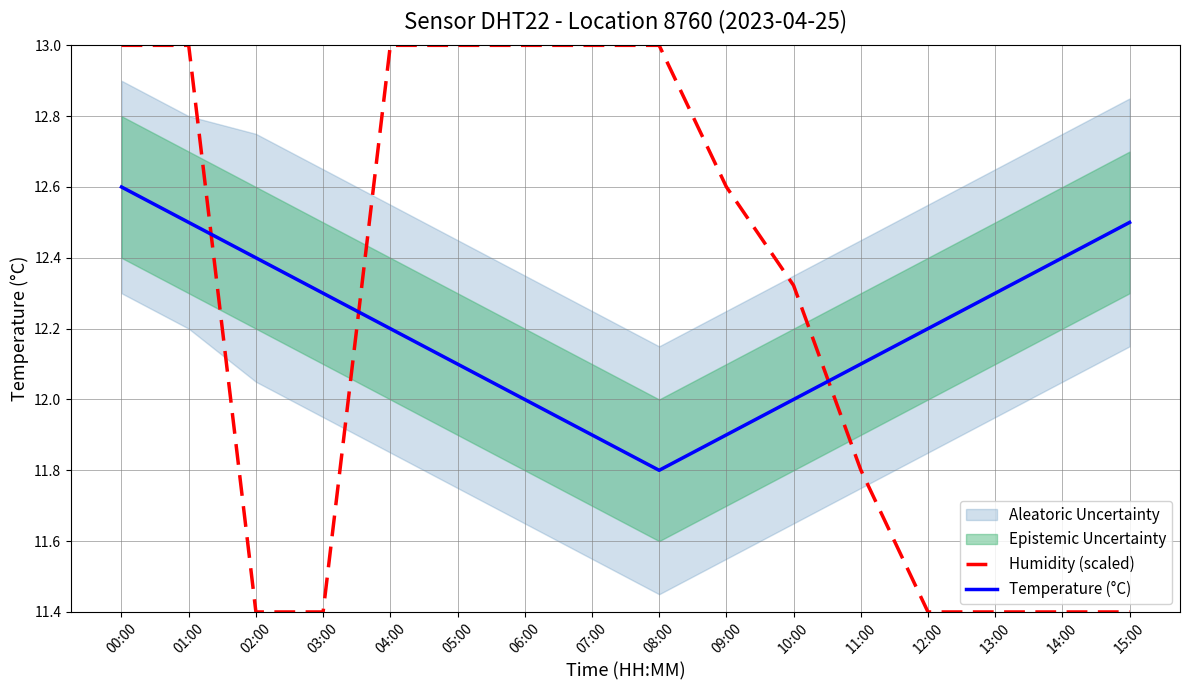

True or false: Temperature (°C) and Humidity (scaled) intersect in this chart.

True